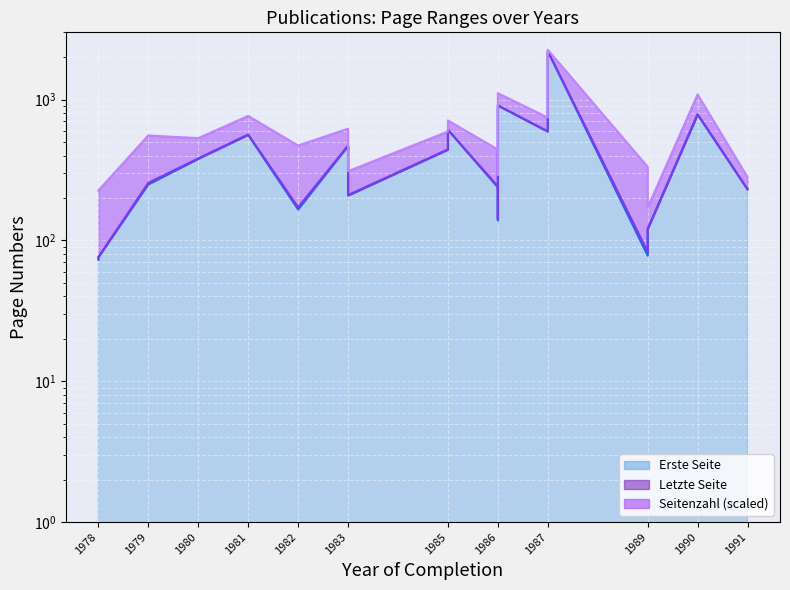

At how many categories does at least one series exceed 1382?

1